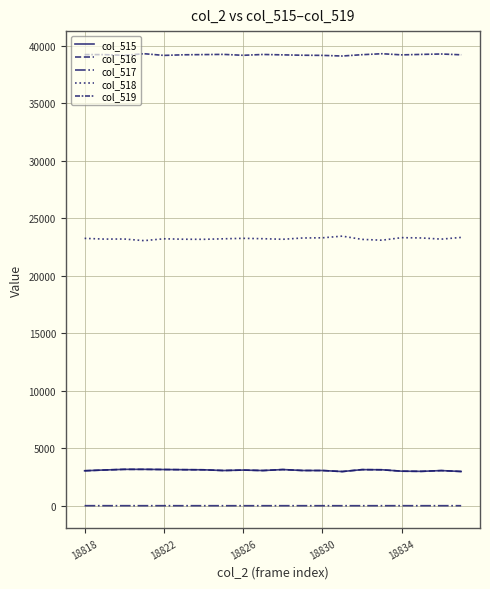

How many values in the col_518 series are below 23218?

10